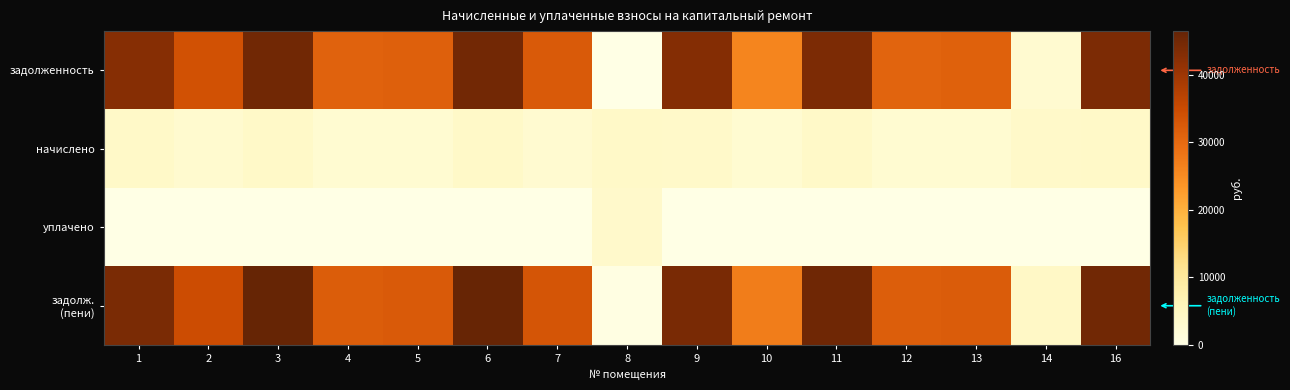

List the series in order of their peak value, highest first.

задолж. (пени), задолженность, начислено, уплачено